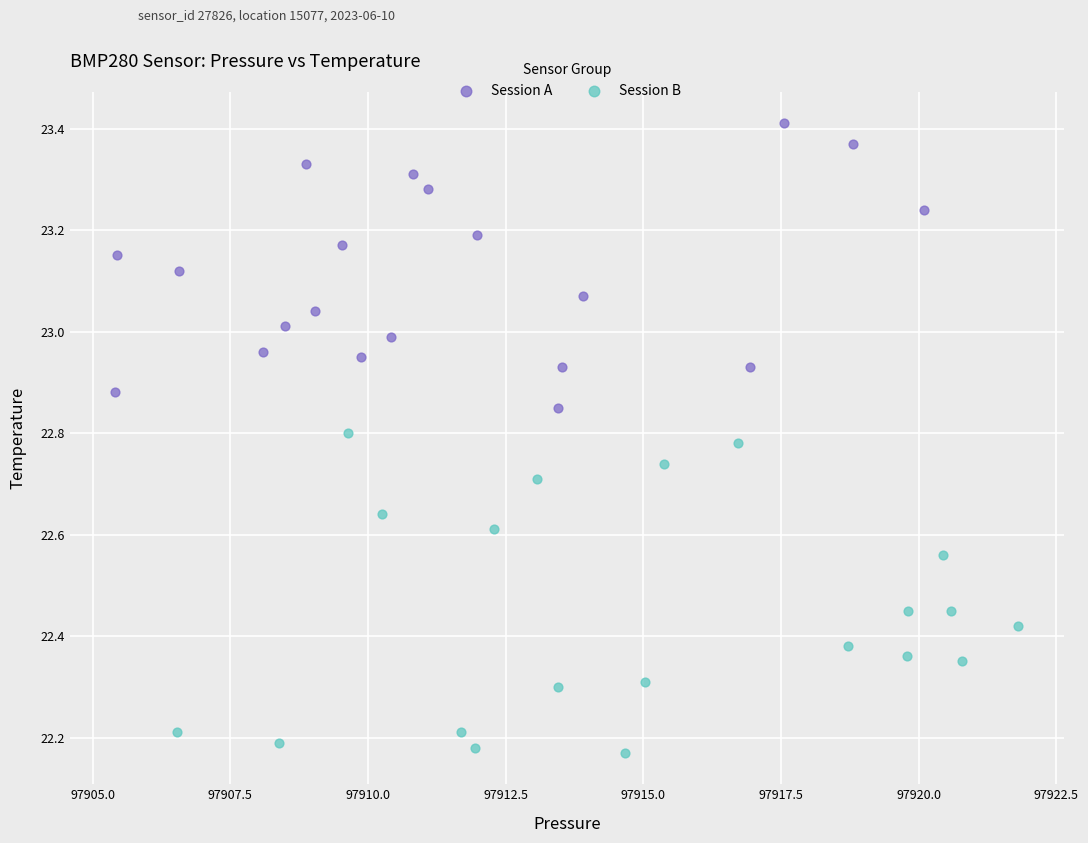

Which series contains the highest Y value?

Session A